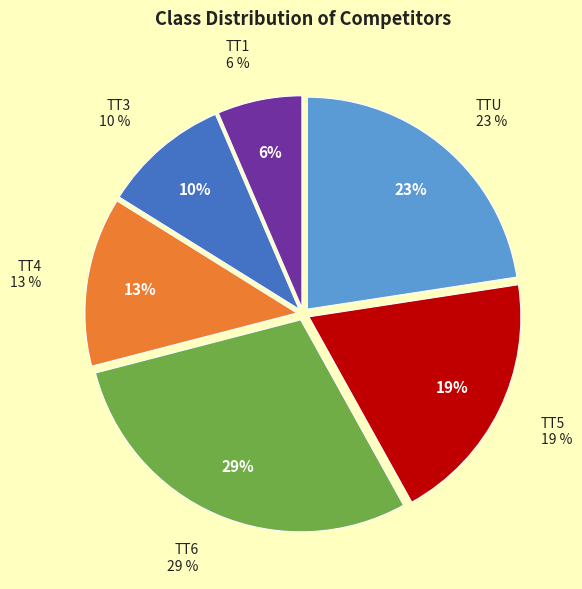

What percentage is NOT represented by TT1?

93.5%